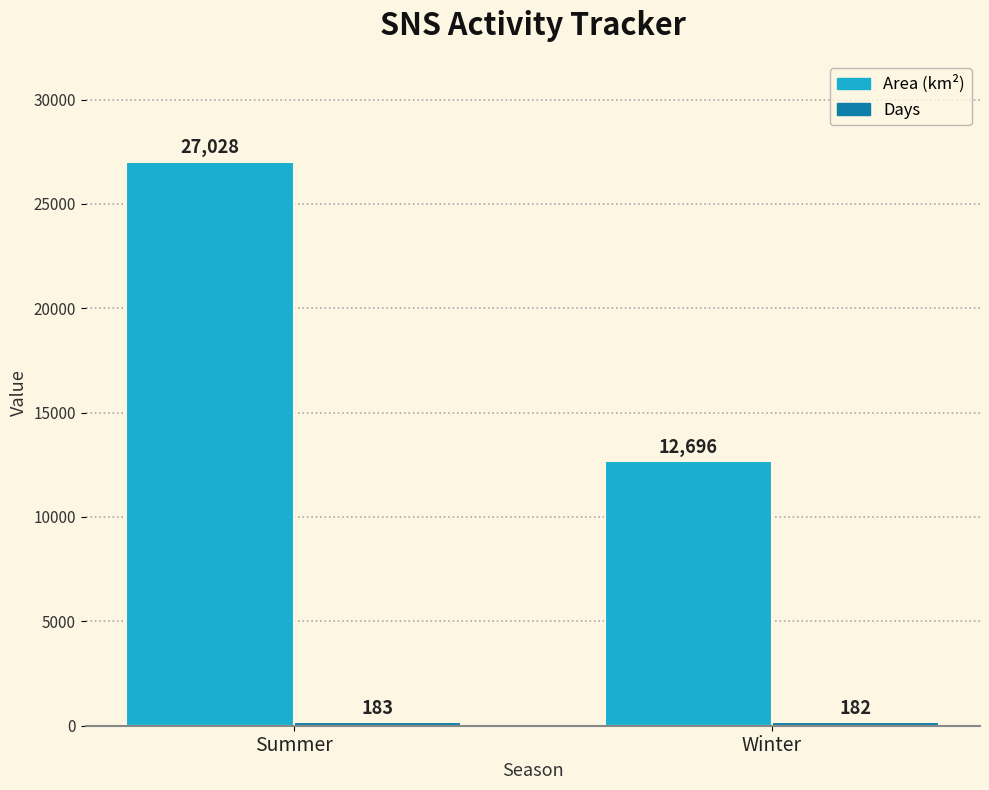

What is the maximum value shown in the chart?

27028